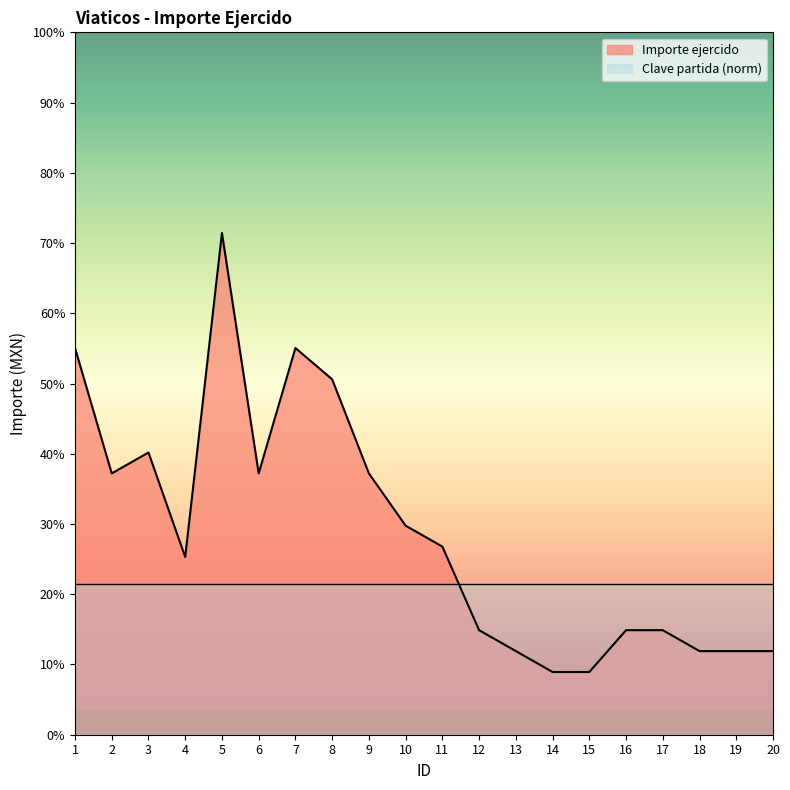

List the labels in order of value, largest first.

5, 1, 7, 8, 3, 2, 6, 9, 10, 11, 4, 12, 16, 17, 13, 18, 19, 20, 14, 15